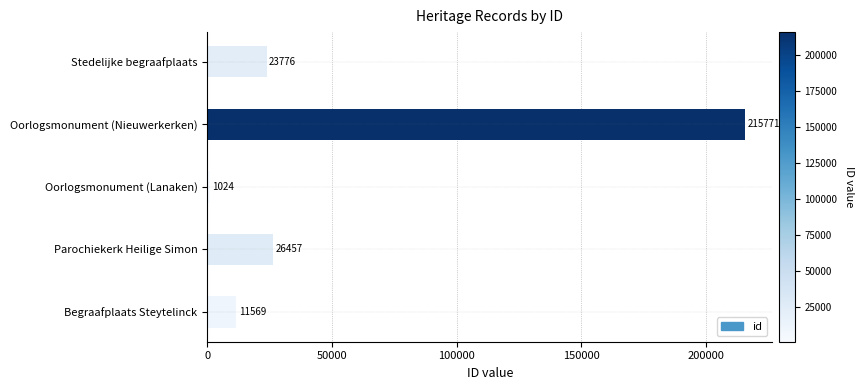

What is the change in value from Begraafplaats Steytelinck to Oorlogsmonument (Nieuwerkerken)?

+204202